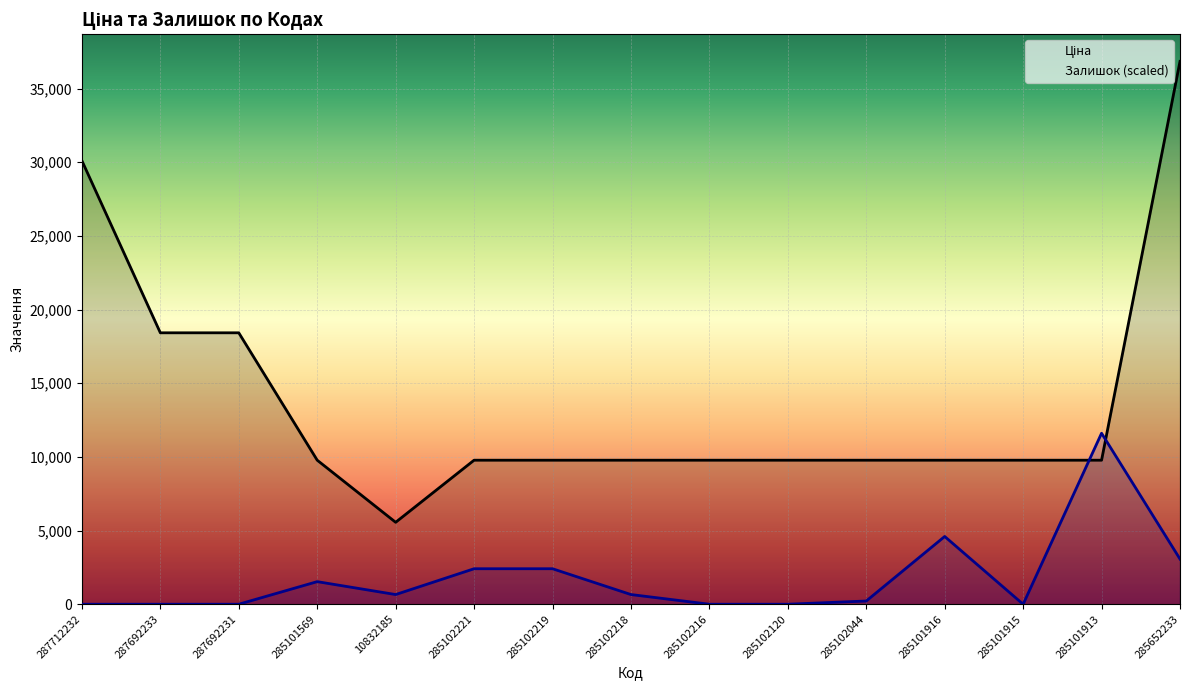

True or false: Ціна and Залишок (scaled) cross at least once.

True